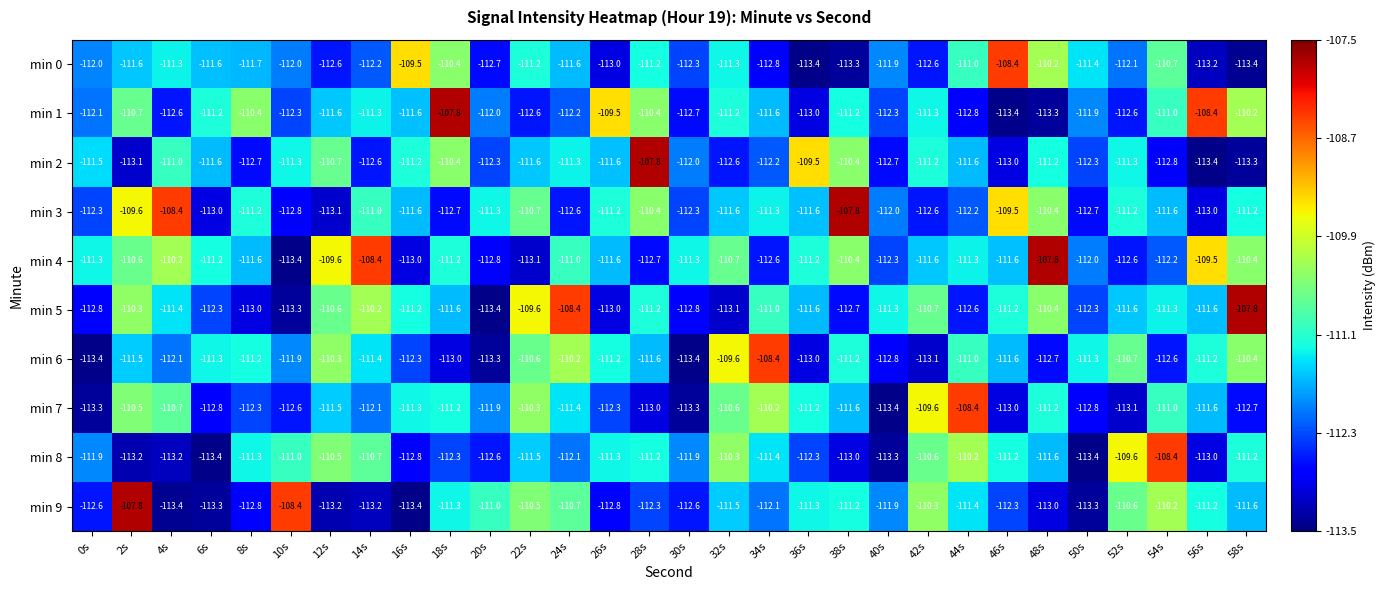

How many data points does each series have?

30